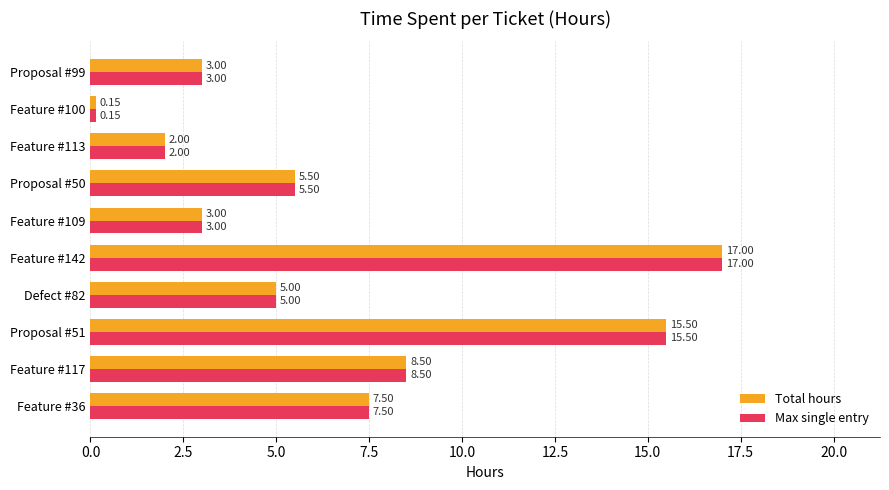

At how many categories does at least one series exceed 7?

4